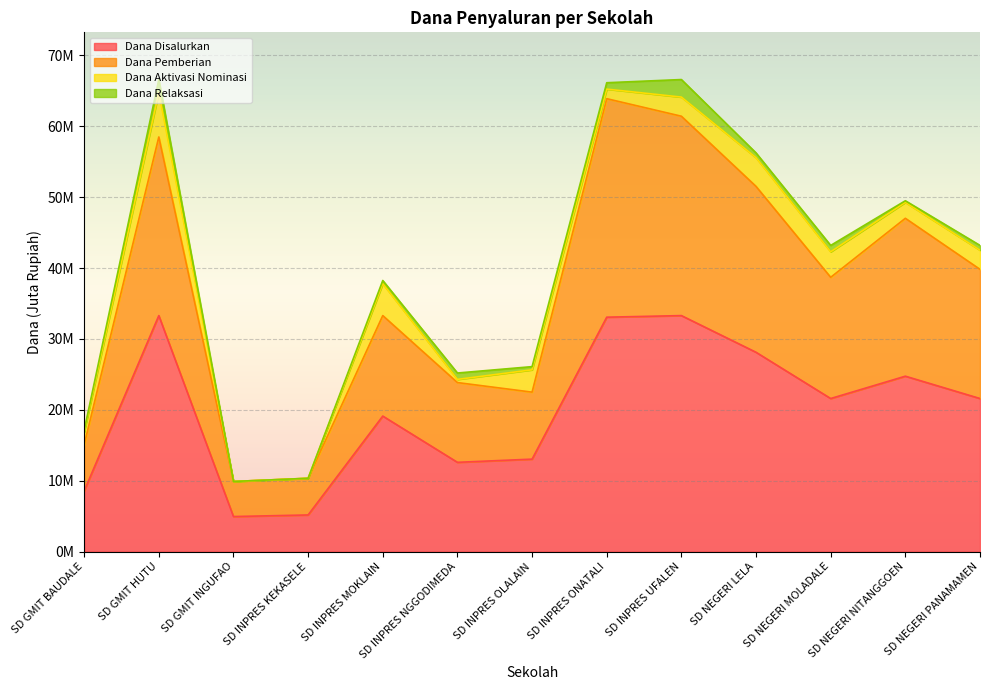

True or false: Dana Pemberian and Dana Disalurkan cross at least once.

False